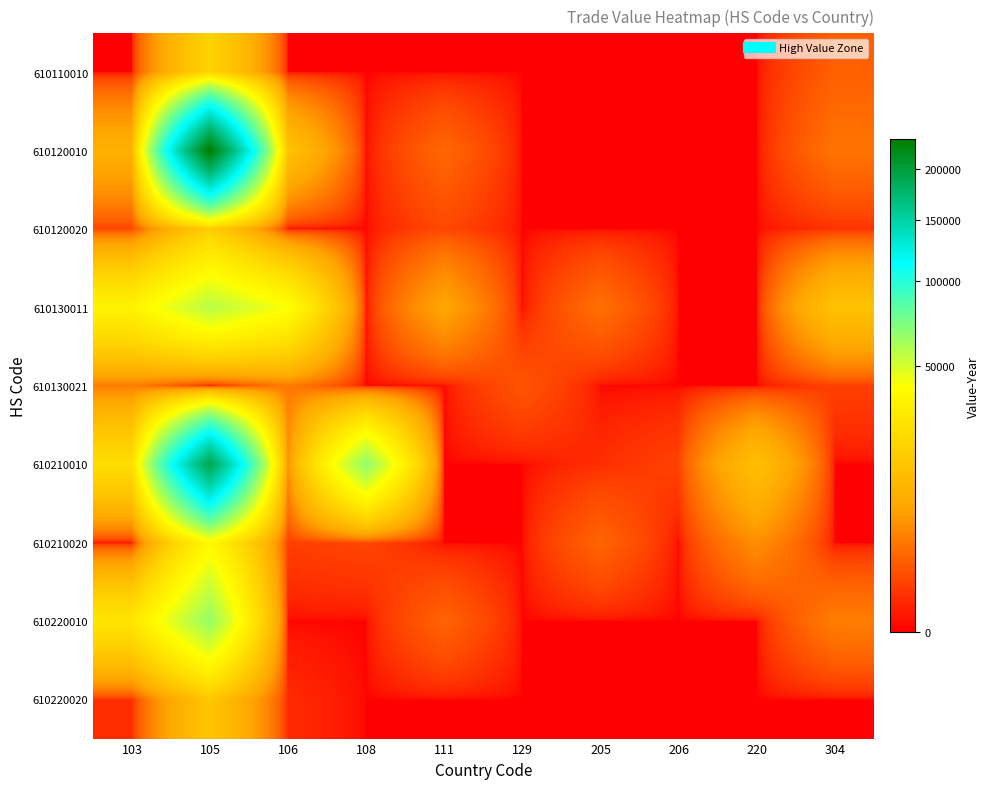

At how many categories does at least one series exceed 230258?

1